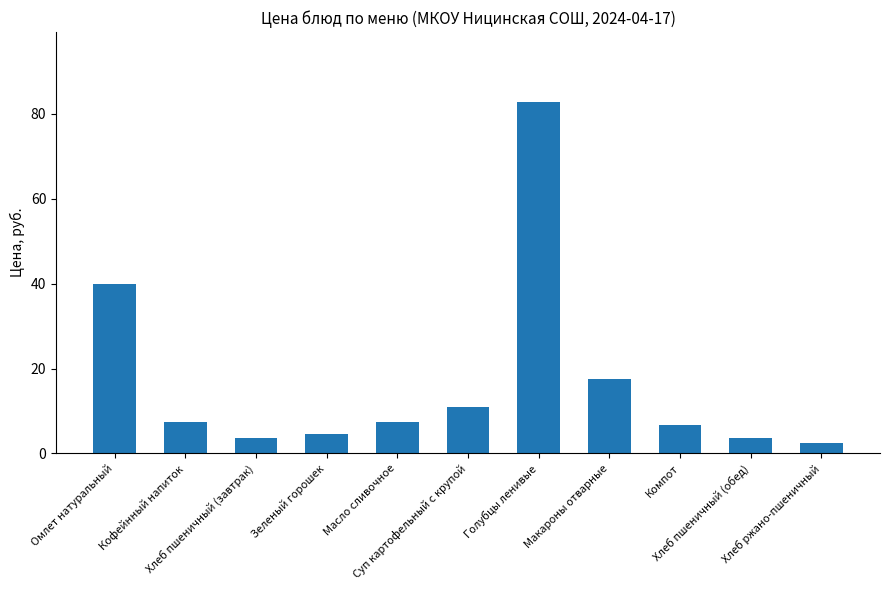

What is the sum of all values?

186.9